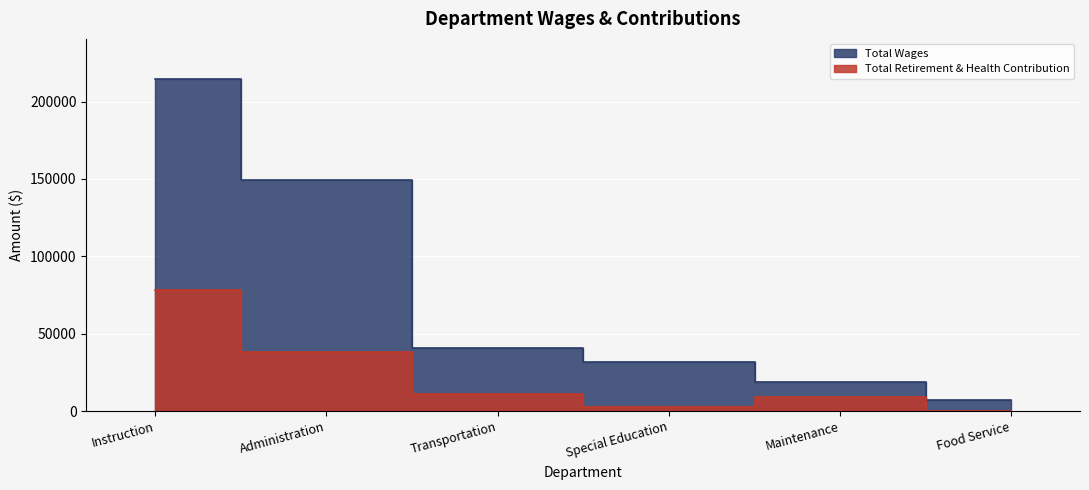

What is the average value of the Total Wages series?

77060